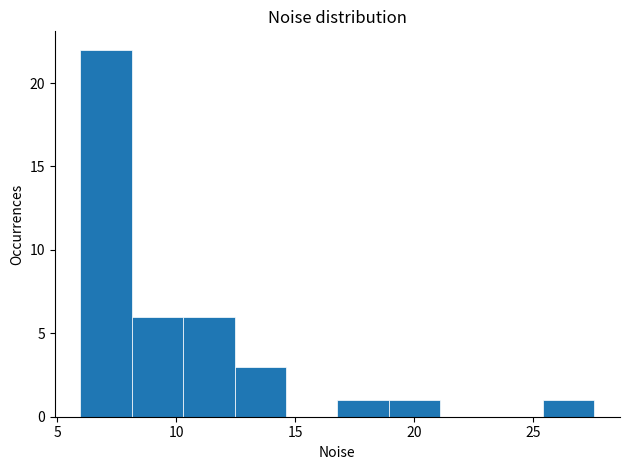

What is the height of the bar covering 19.0 to 21.0 on the x-axis? Neither the bar edges nor the heights are printed on the chart, so give them approximately, as read against the axes.

1